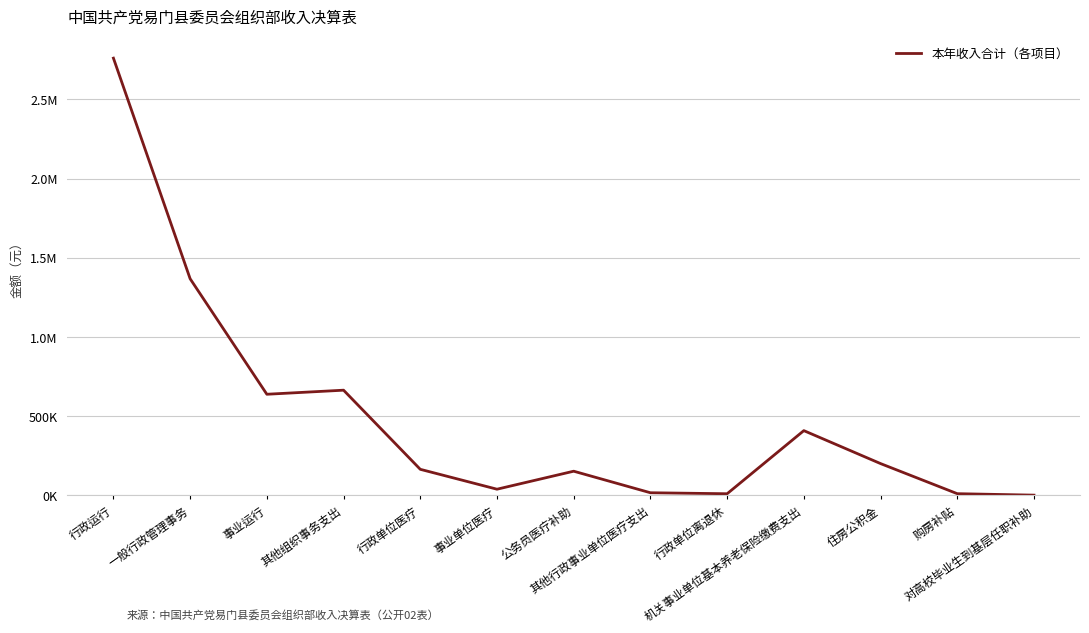

Is this an area chart (filled region under the line)?

No